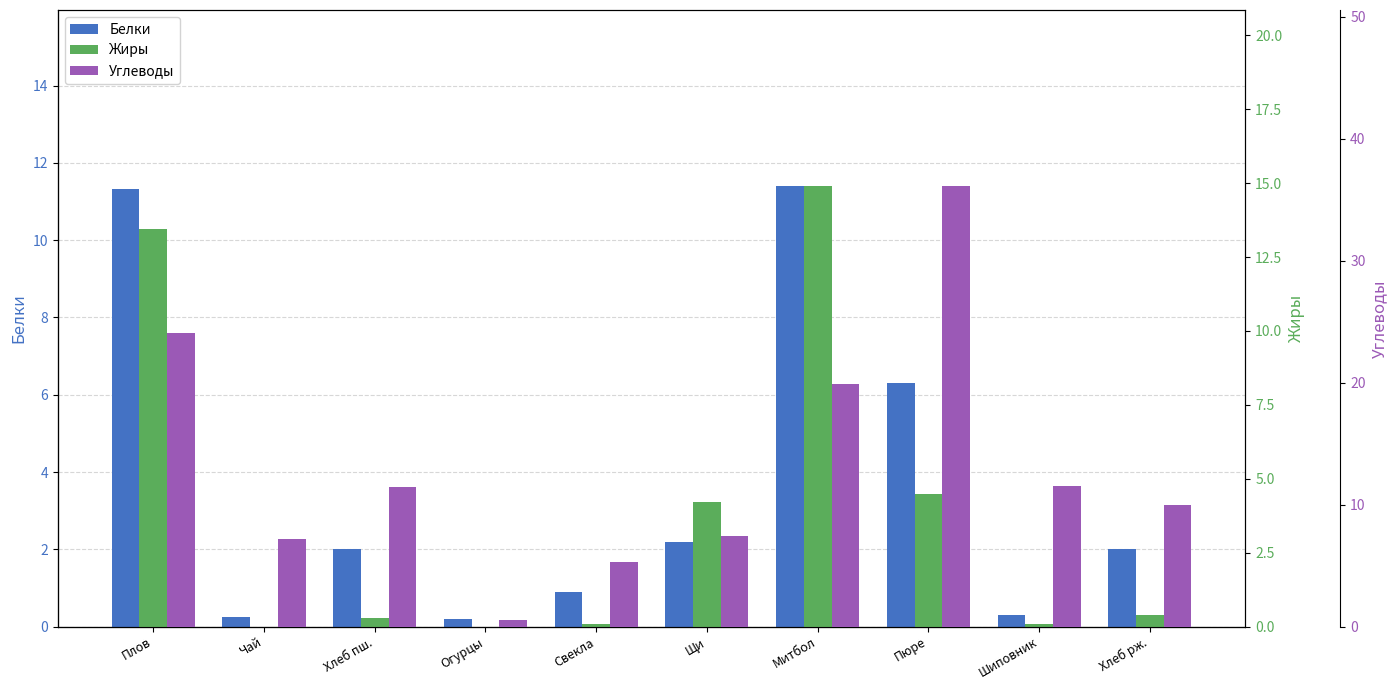

Which category has the lowest value in the Жиры series?

Чай